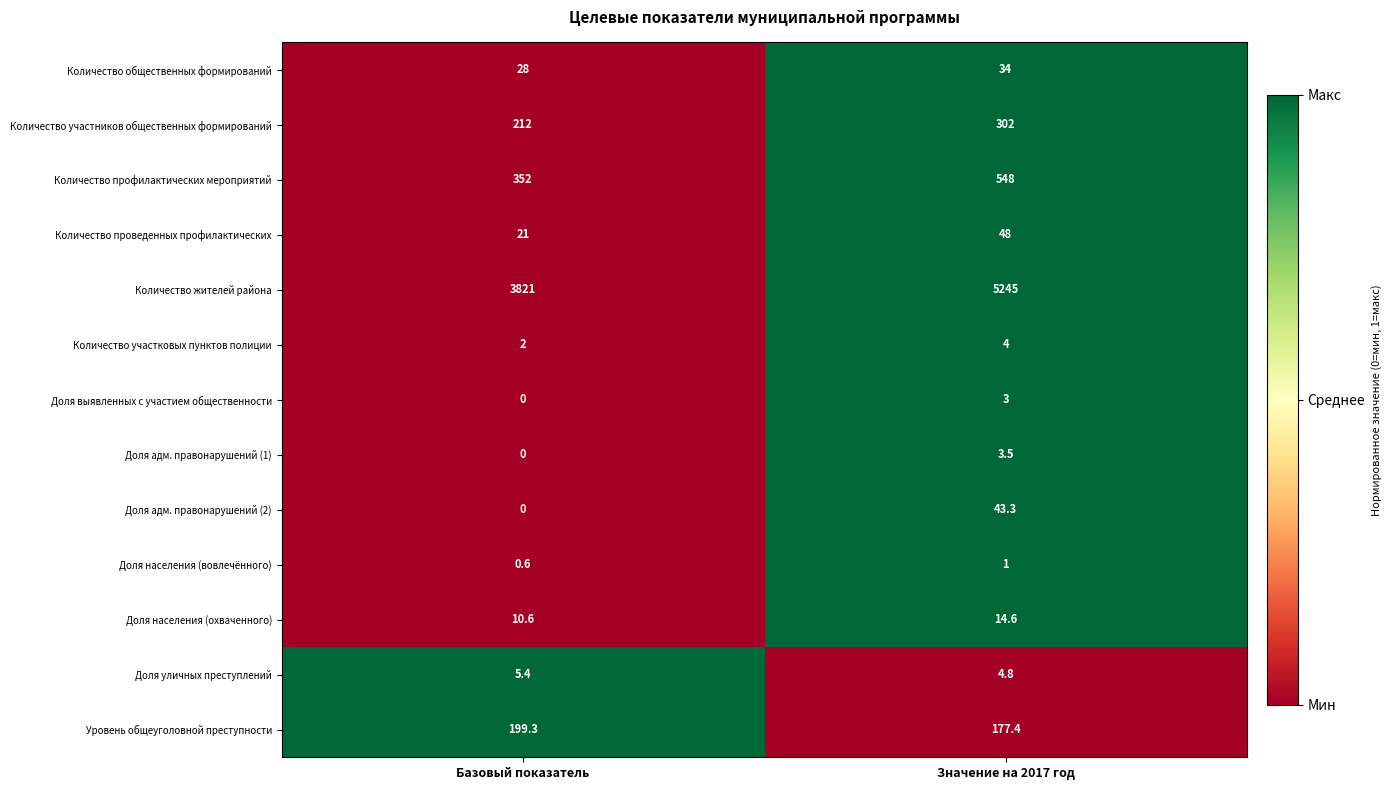

Count the number of data series in this chart.

13